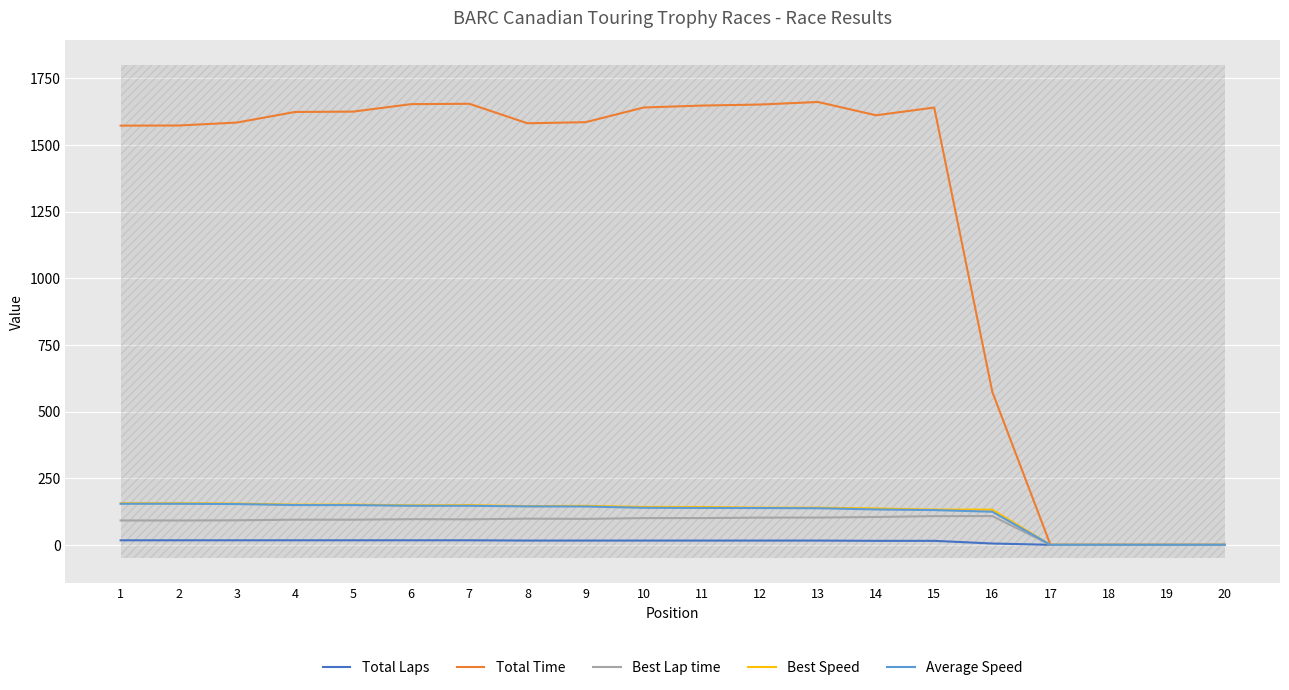

At 3, list the series in order from smallest to largest.

Total Laps, Best Lap time, Average Speed, Best Speed, Total Time